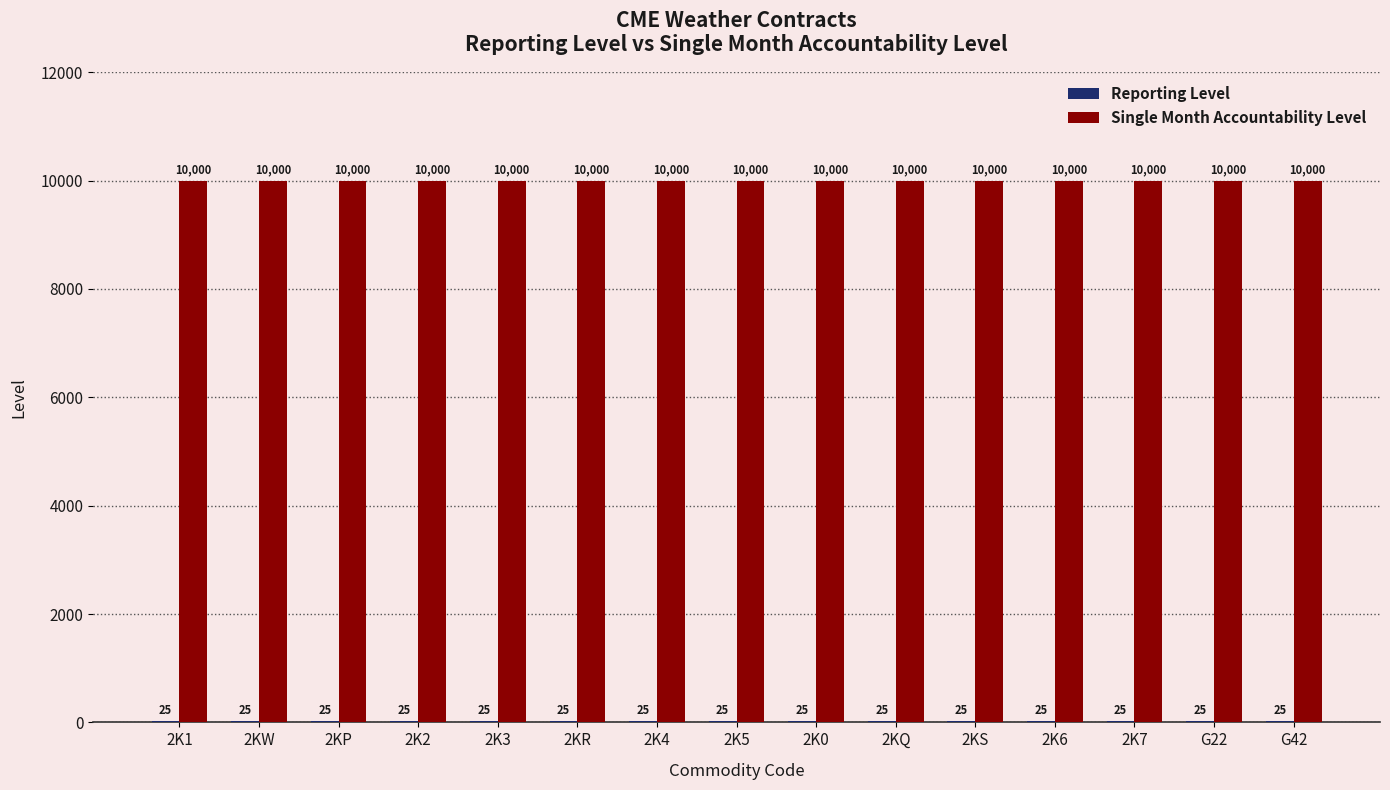

What value does the Single Month Accountability Level series have at G22?

10000